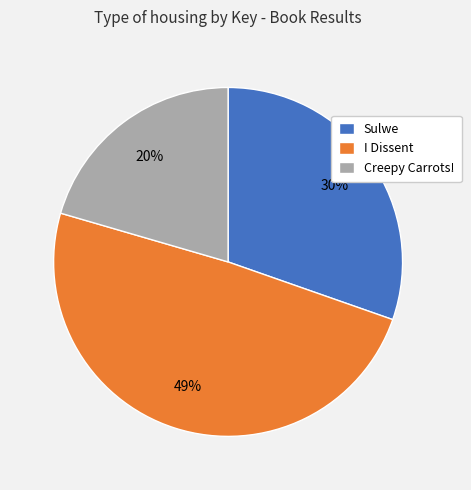

The Creepy Carrots! slice represents 20% of the pie. True or false?

True